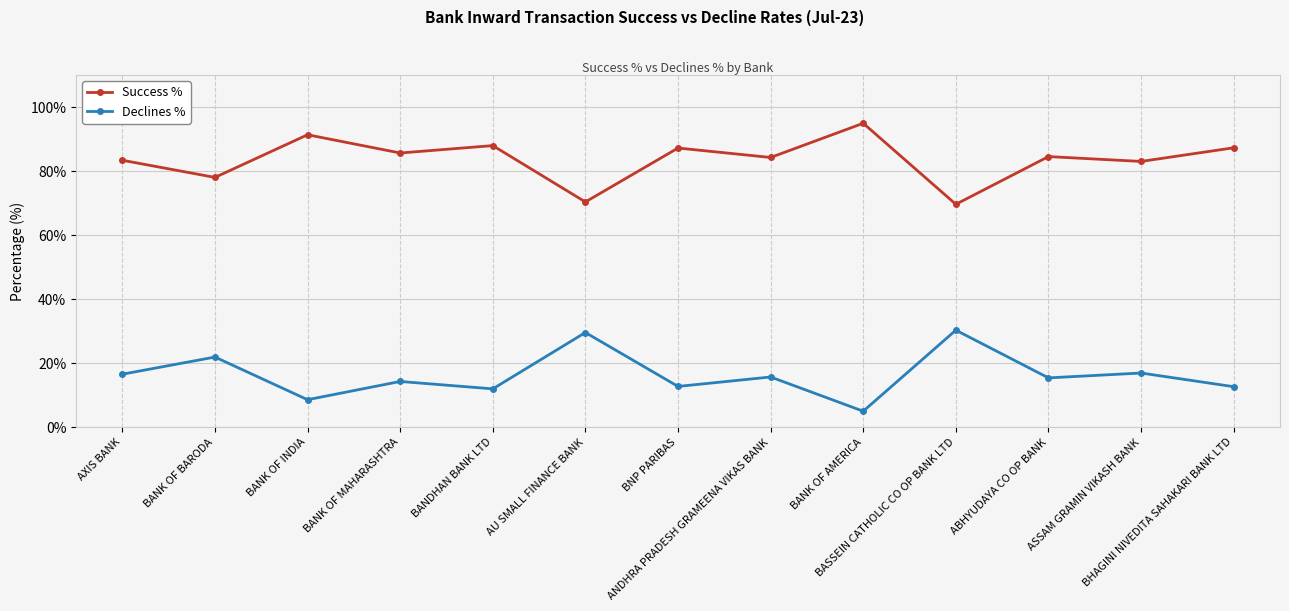

Rank the series by their maximum value, from highest to lowest.

Success %, Declines %